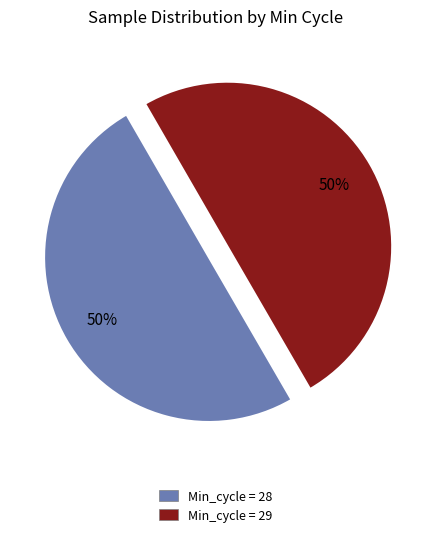

To the nearest percent, what is the average slice percentage?

50%